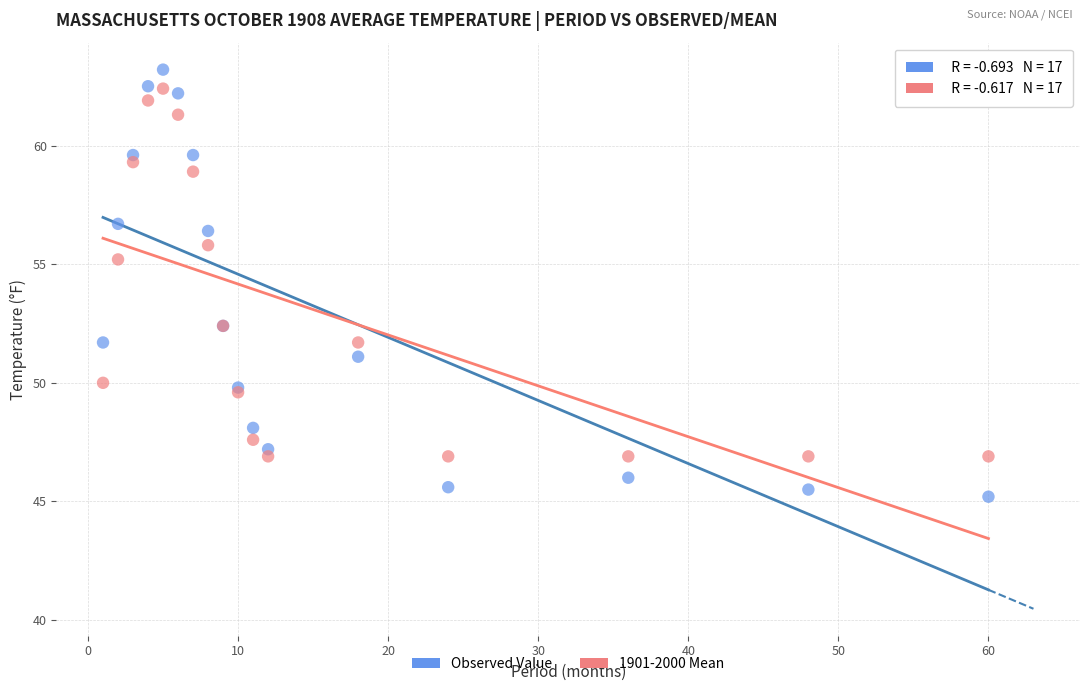

What is the X range (max minus min) for the scatter plot?

59.0